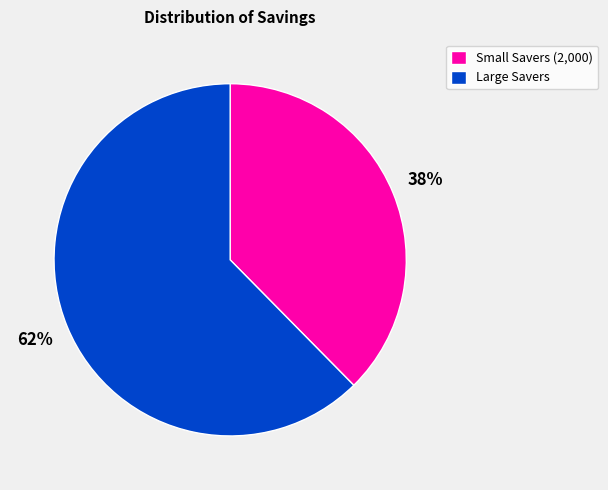

Do Small Savers (2,000) and Large Savers together represent more than half of the pie?

Yes